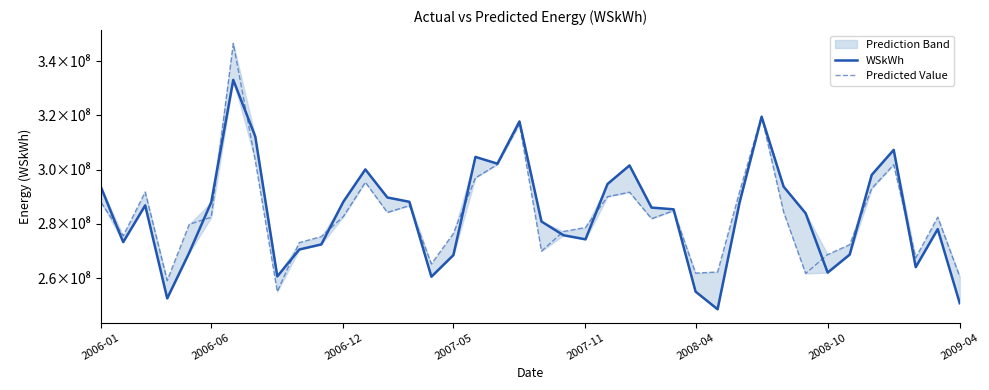

At which label does Predicted Value first exceed 282478840?

2006-01